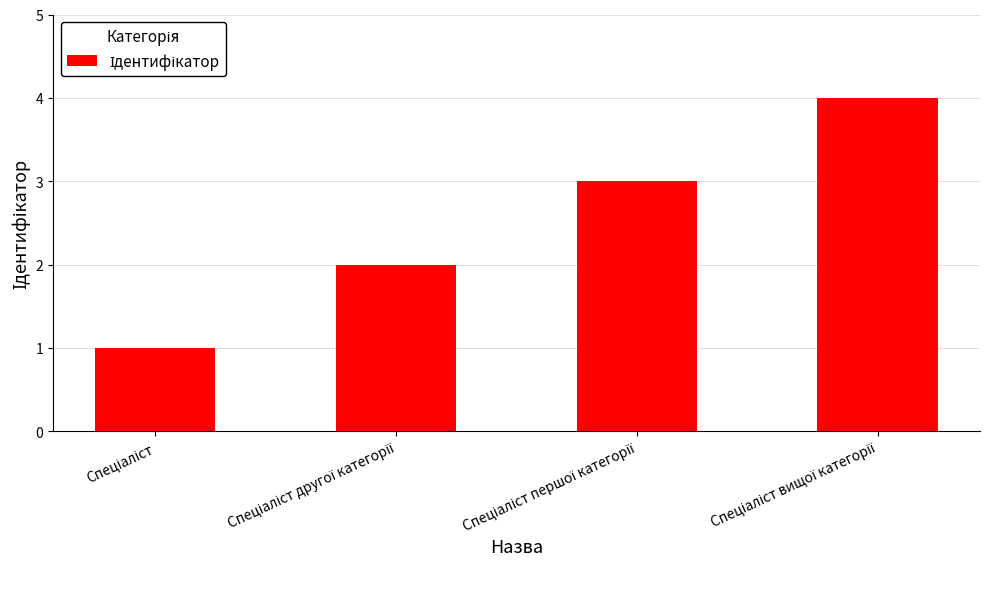

What is the maximum value shown in the chart?

4